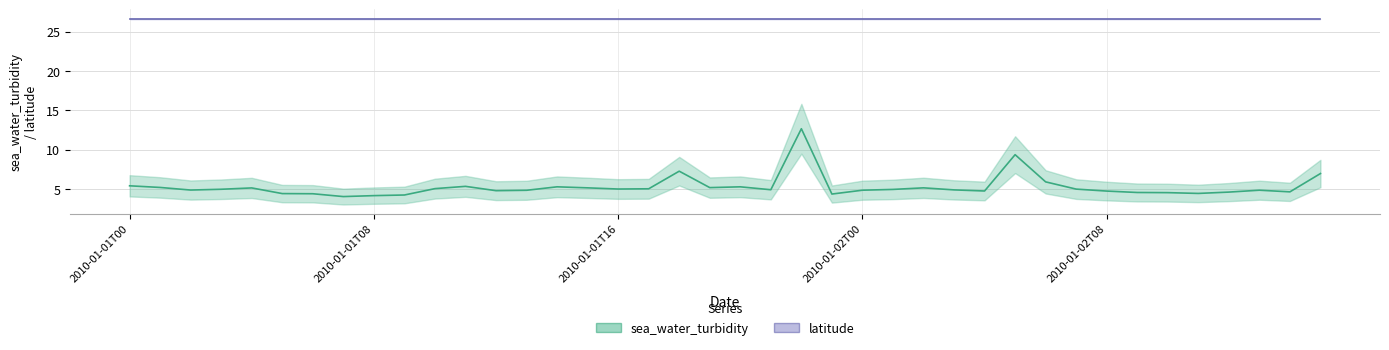

What is the label of the 22nd point from the left?

21